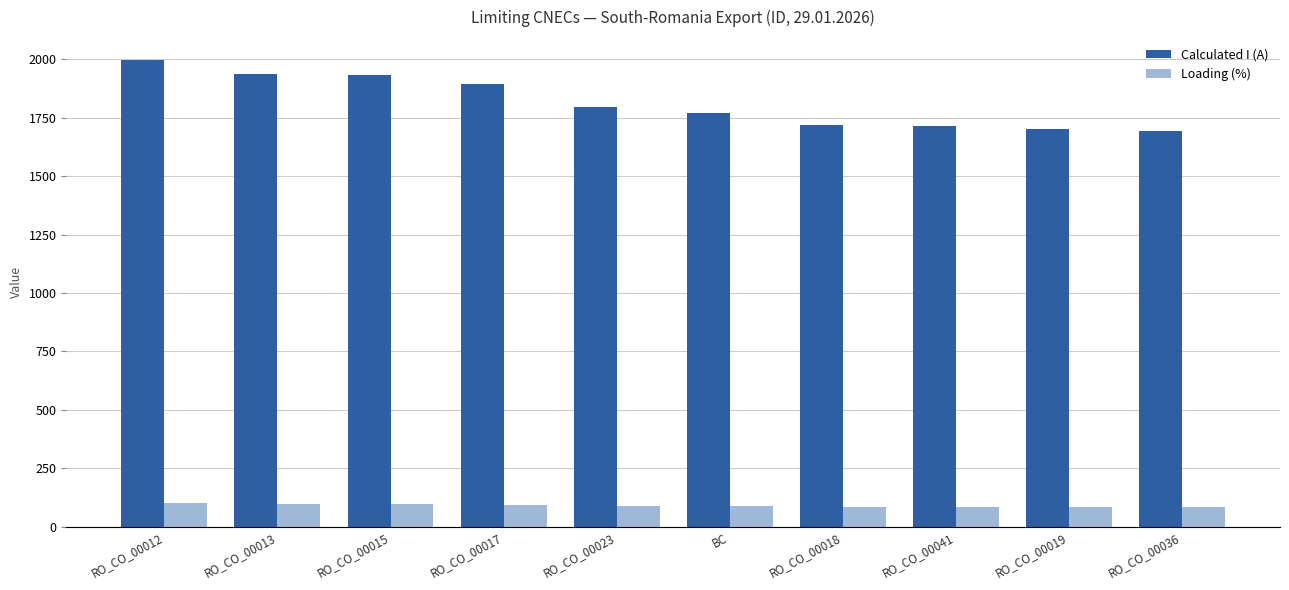

What position from the right is RO_CO_00023?

6